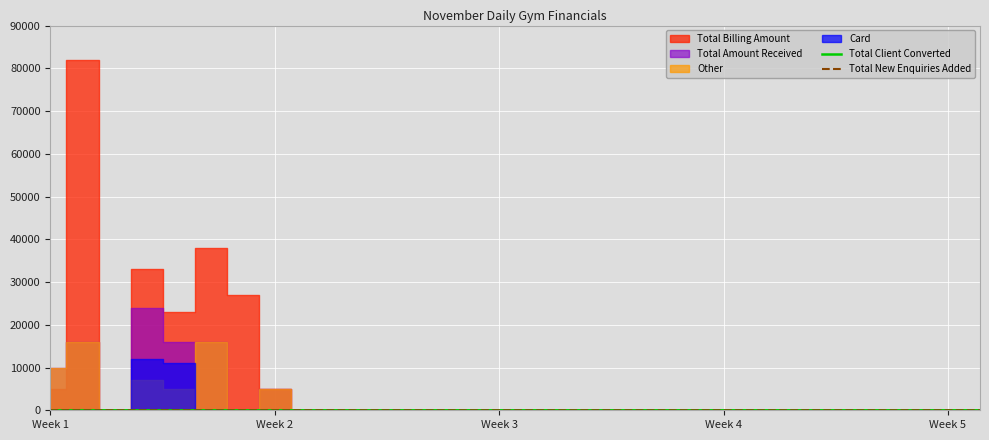

What is the sum of all Total Client Converted values?

24